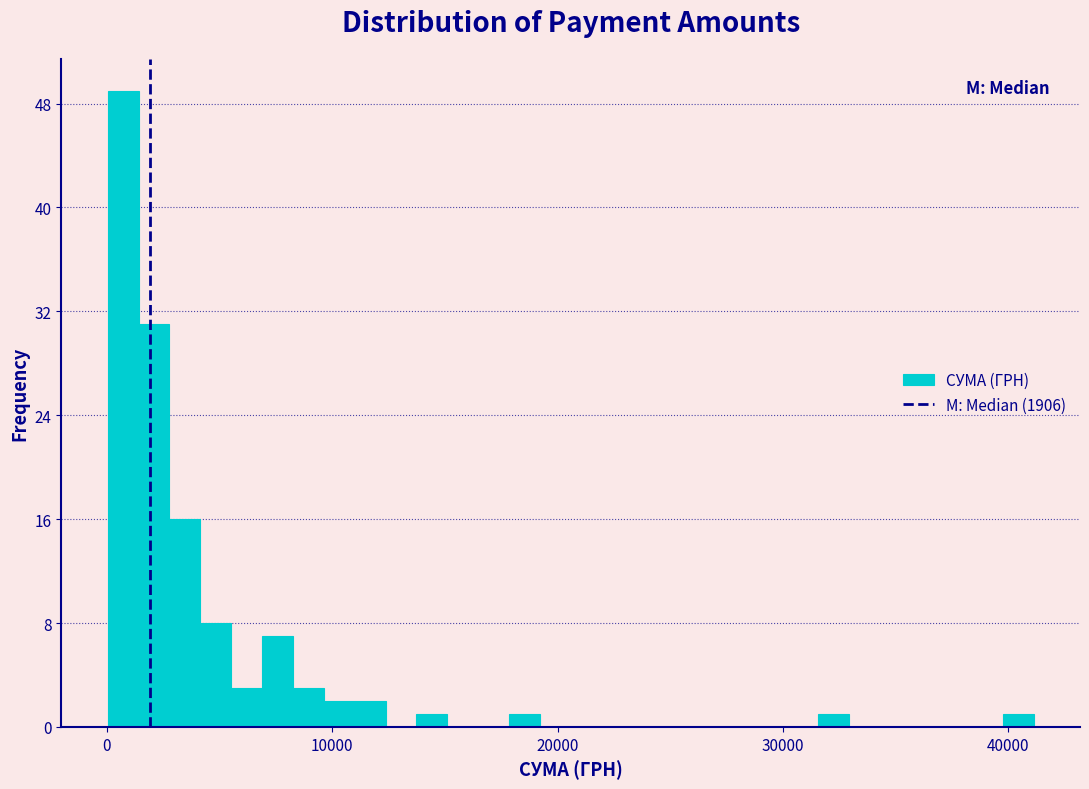

Around what value on the x-axis is the tallest bar? Give the approximate position of its centre, as read against the axis.

1000